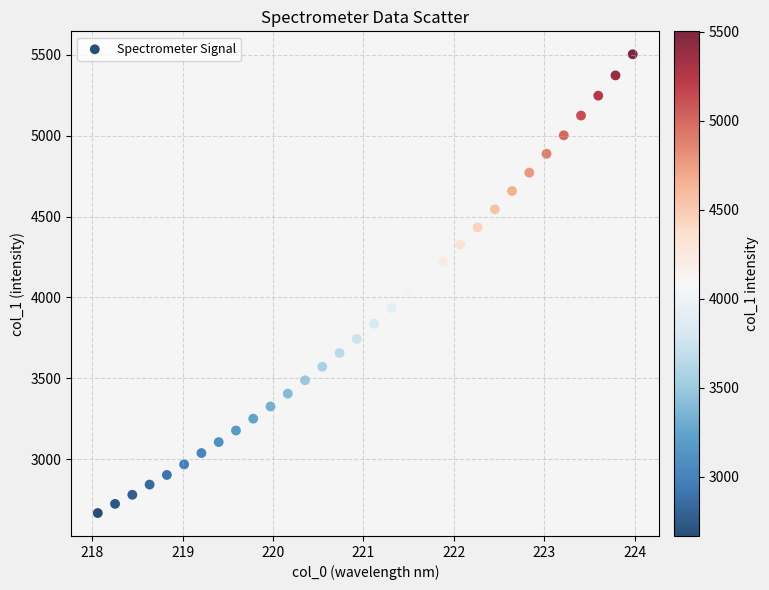

What is the range of X values (max minus min)?

5.9